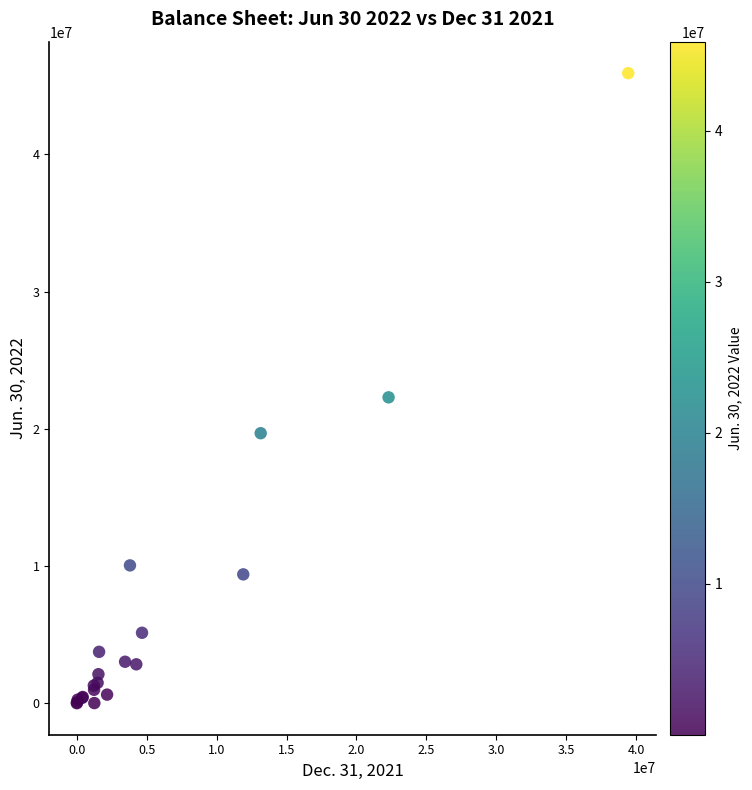

What Y value in the scatter plot is closest to 22958547?

22292767